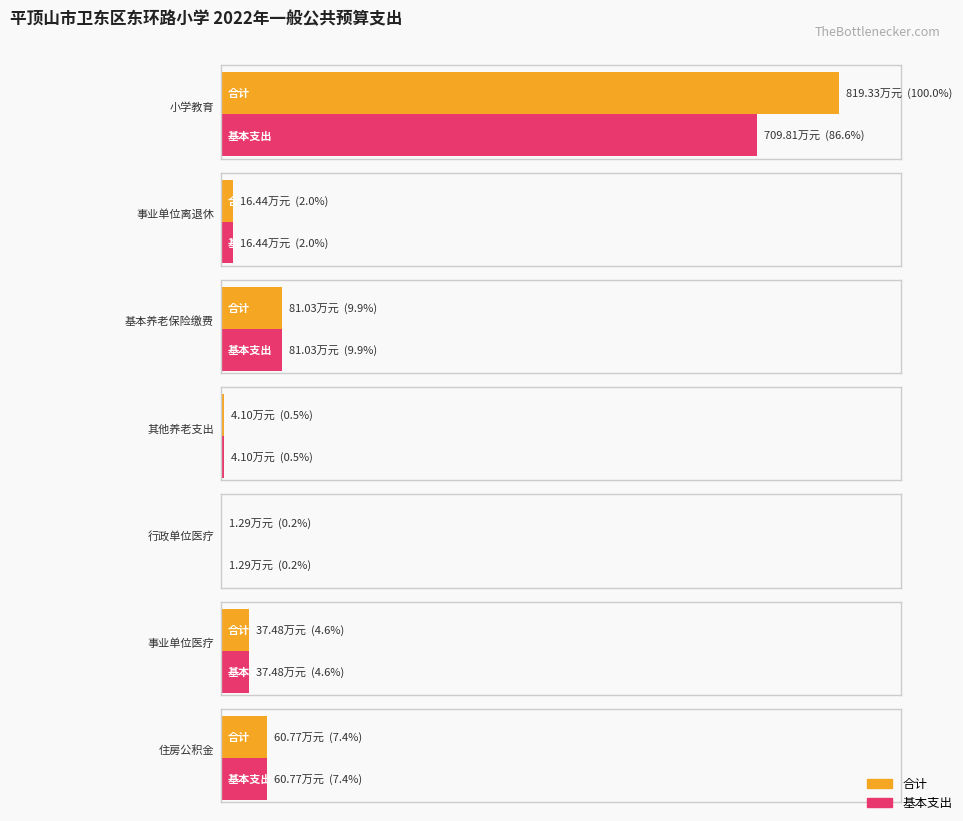

Is it true that 基本支出 equals 1.3 at 行政单位医疗?

True